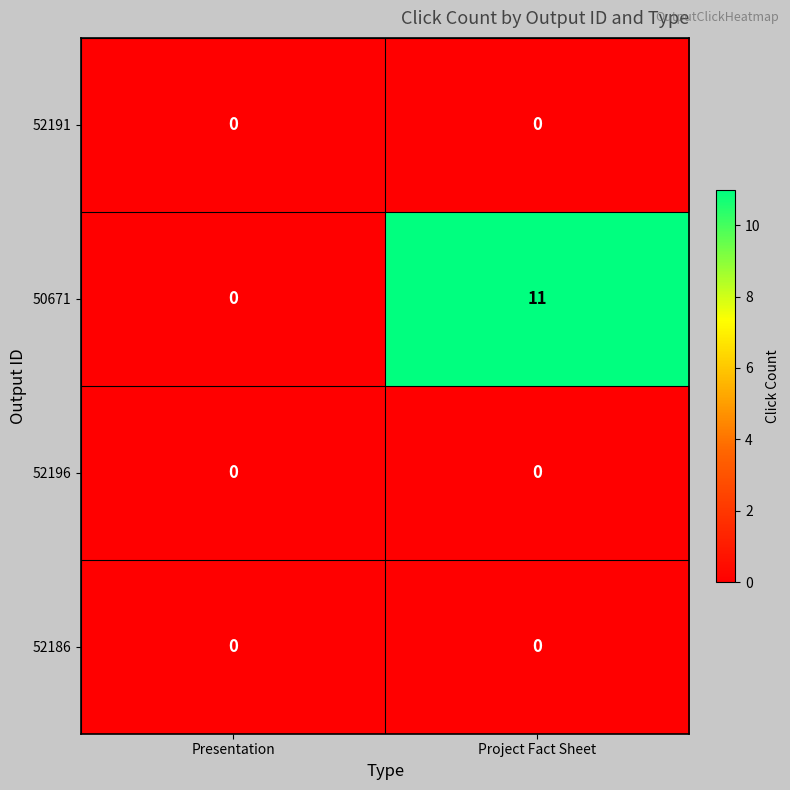

Reading left to right, transcribe all the data shown in this chart.

52191: Presentation=0	Project Fact Sheet=0
50671: Presentation=0	Project Fact Sheet=11
52196: Presentation=0	Project Fact Sheet=0
52186: Presentation=0	Project Fact Sheet=0